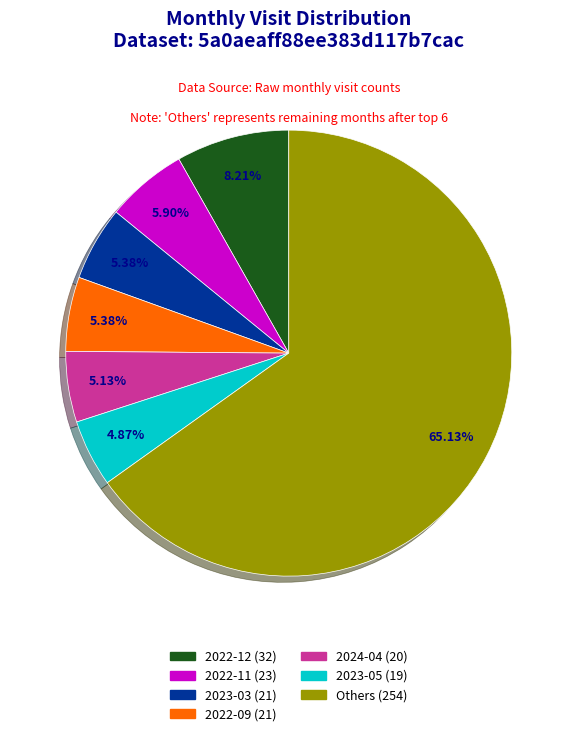

Is there any slice that represents more than half of the pie?

Yes